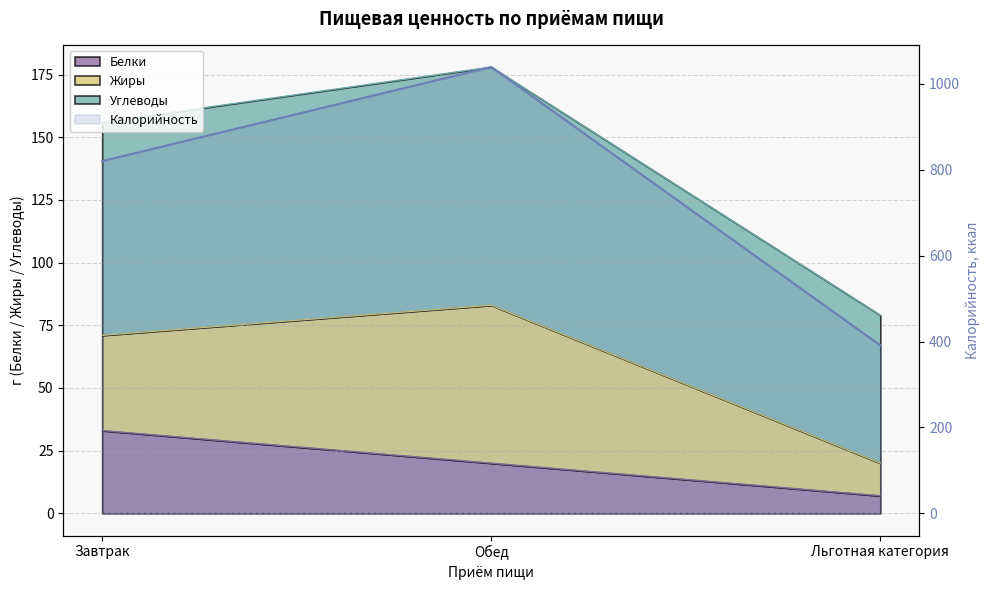

What is the total value across all series at Льготная категория?

477